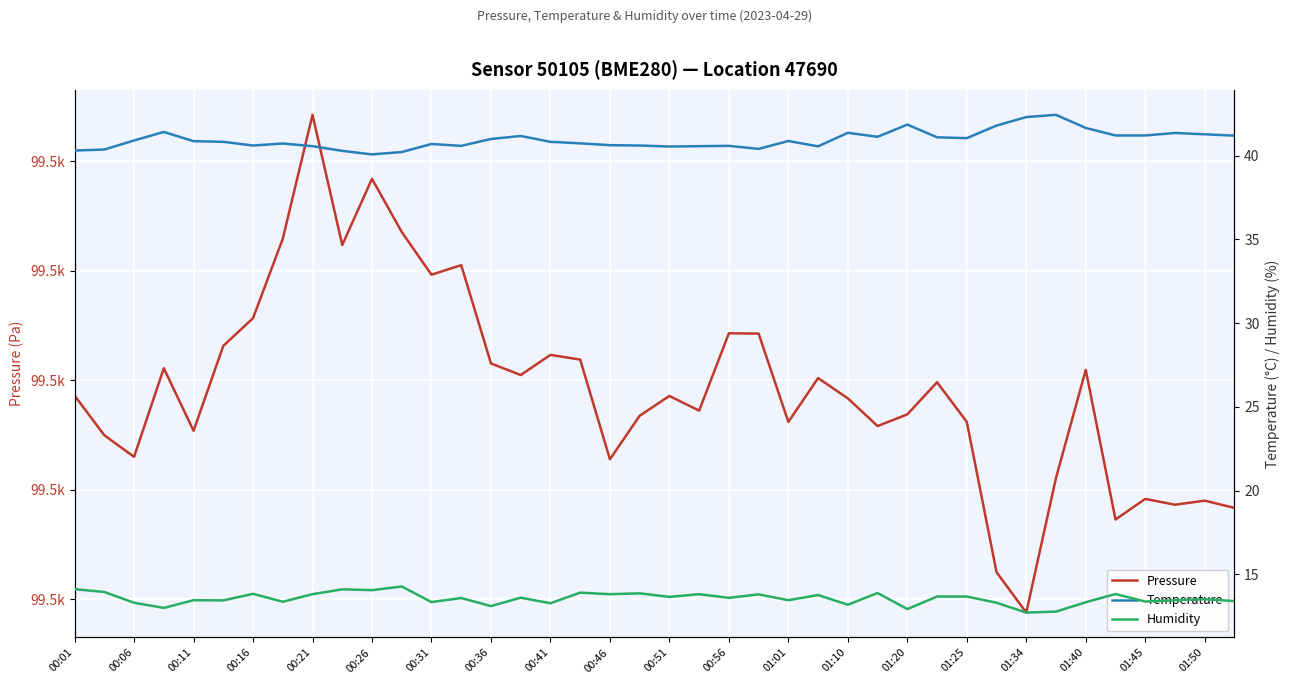

How many lines are shown in the chart?

3